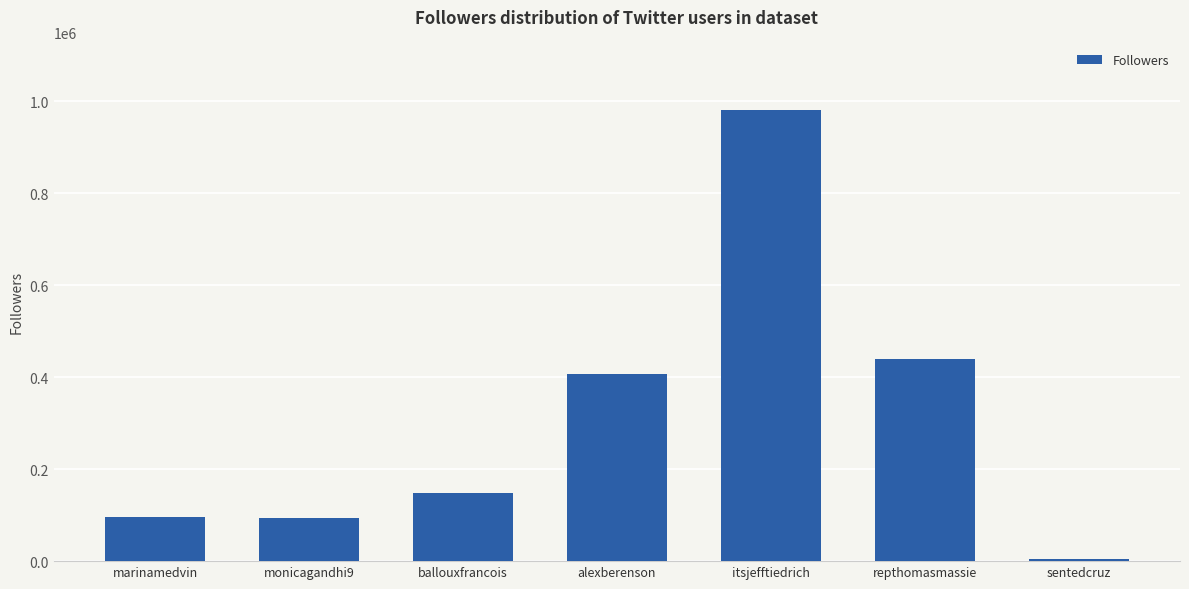

What is the average value?

310406